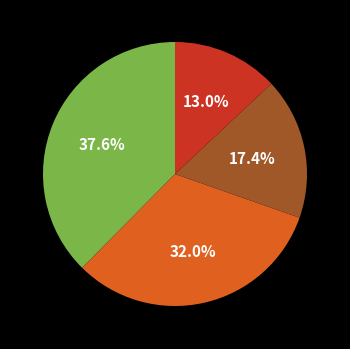

Is there a majority slice in this chart?

No